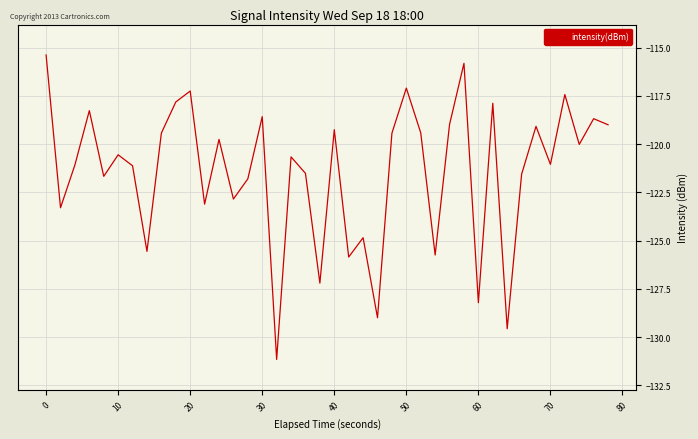

What is the minimum value shown in the chart?

-131.2